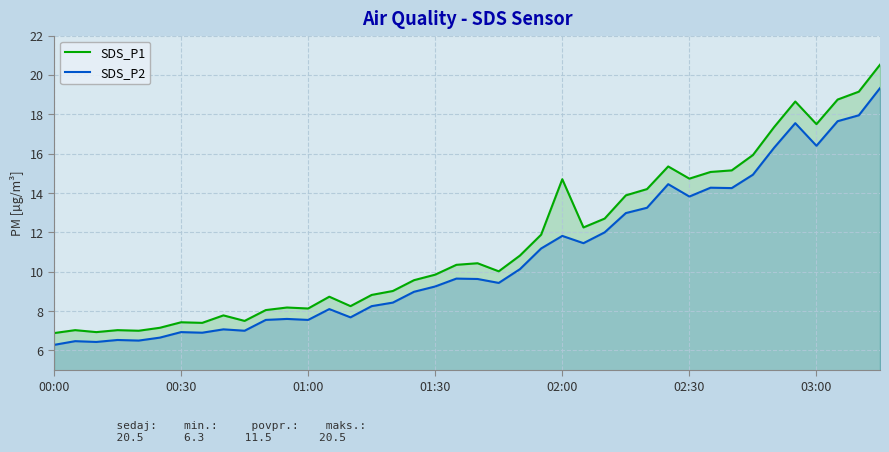

Which category has the lowest value in the SDS_P2 series?

00:00